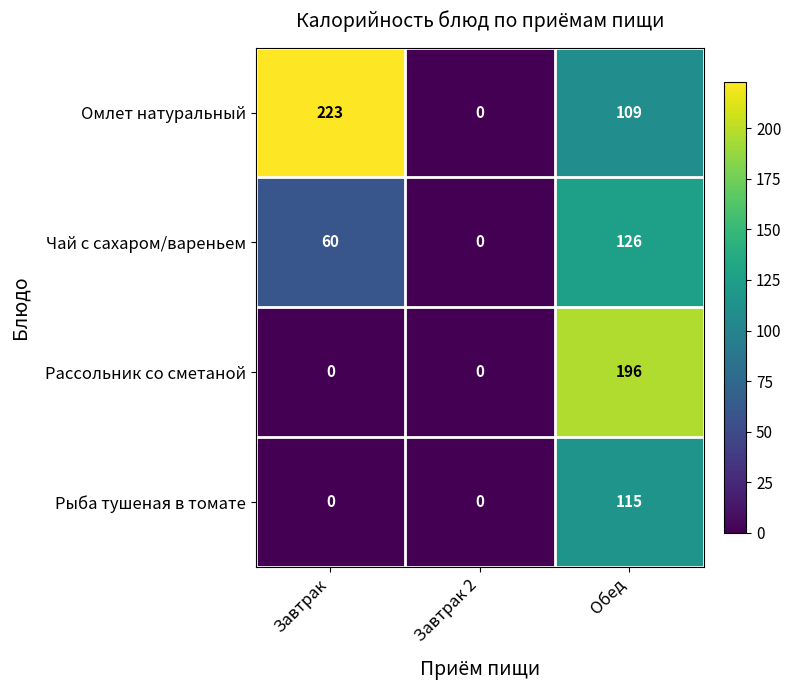

What is the average value of the Рассольник со сметаной series?

65